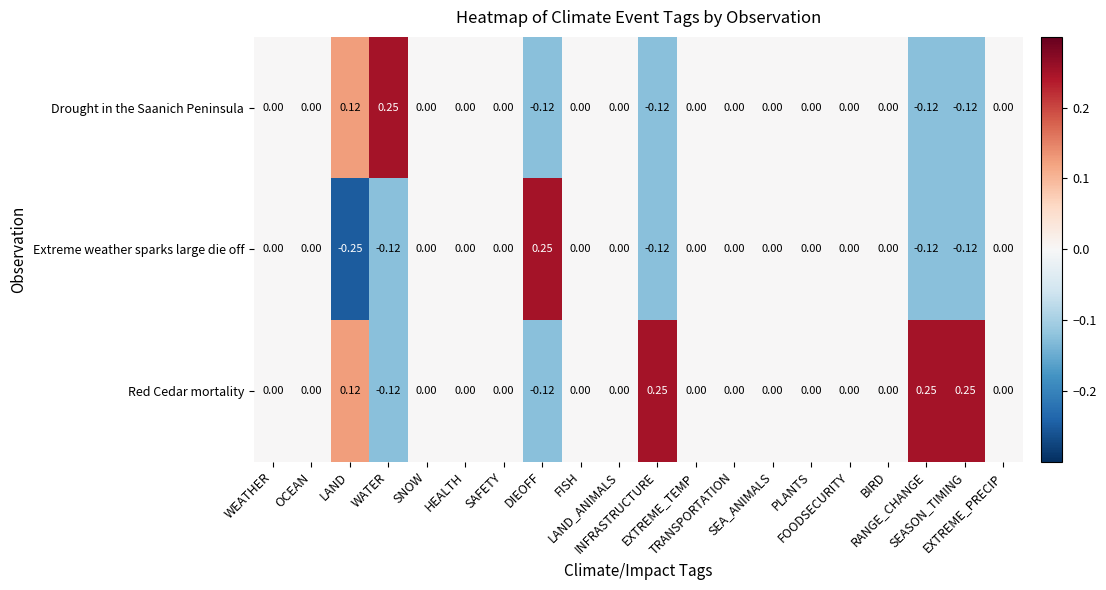

Which series has the widest spread of values?

Extreme weather sparks large die off